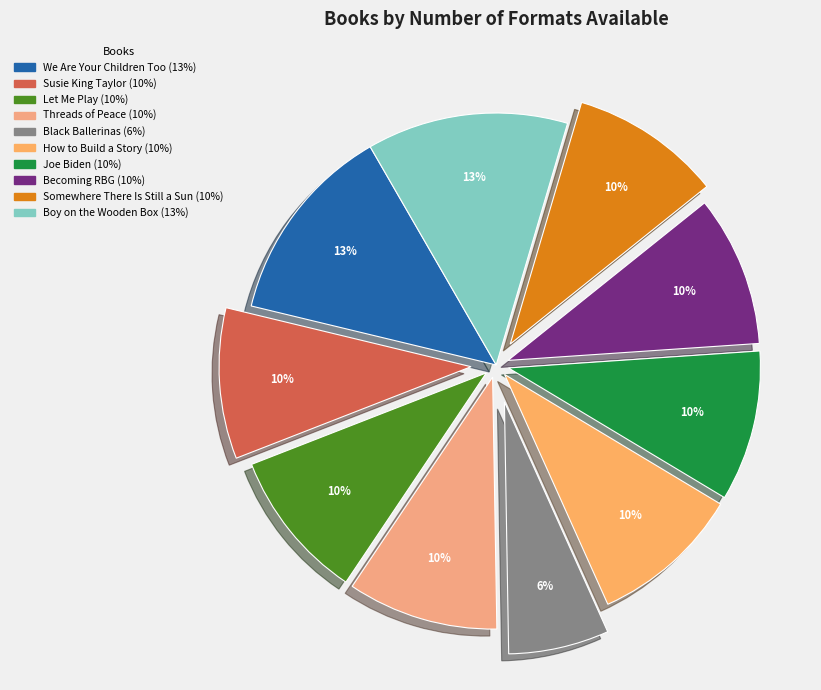

Rank the categories by value from highest to lowest.

We Are Your Children Too, Boy on the Wooden Box, Susie King Taylor, Let Me Play, Threads of Peace, How to Build a Story, Joe Biden, Becoming RBG, Somewhere There Is Still a Sun, Black Ballerinas